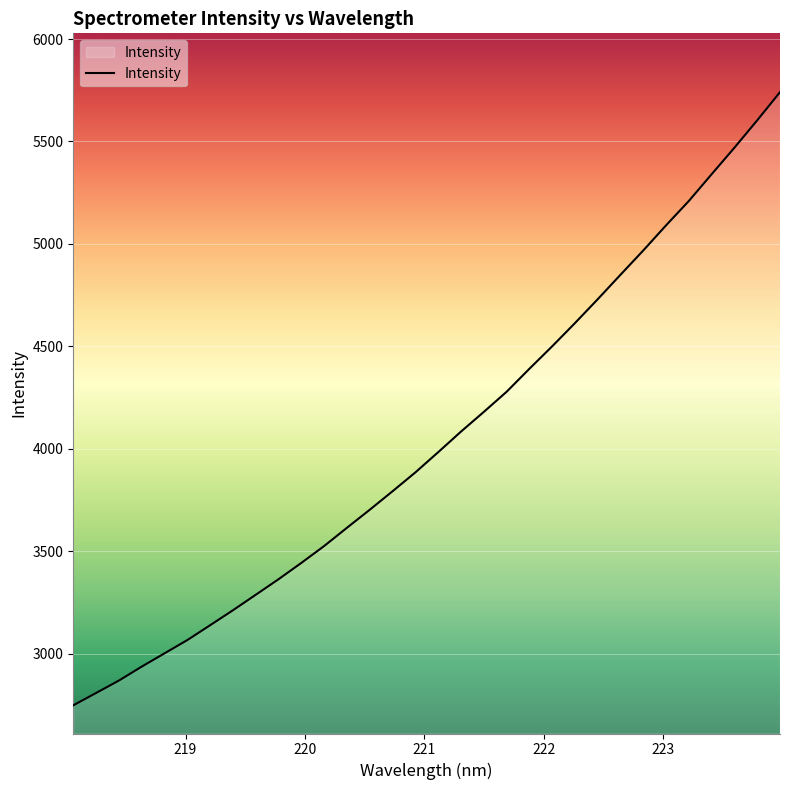

What is the difference between the maximum and minimum values?

2992.1